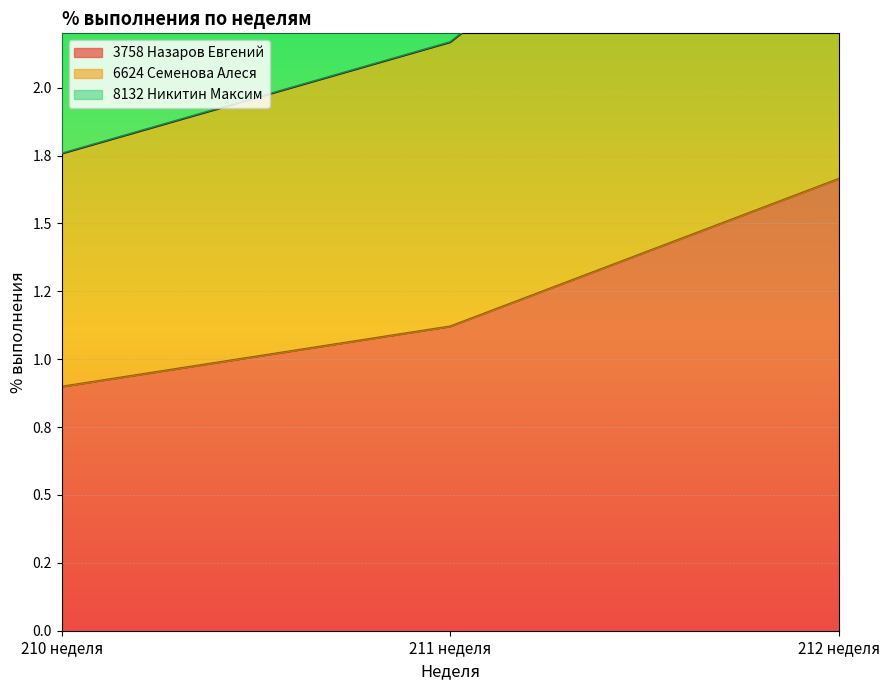

What is the label of the 3rd point from the right?

210 неделя